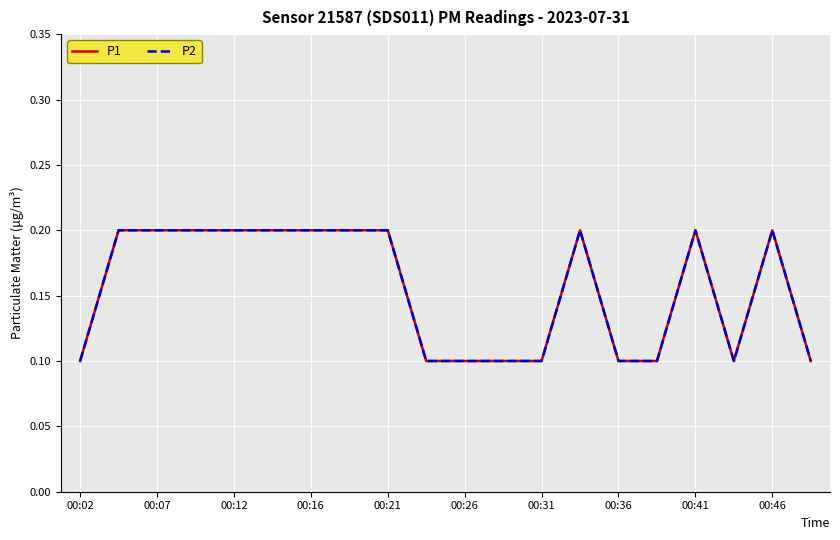

Reading left to right, list all the values displayed in this chart.

P1: 0.1	0.2	0.2	0.2	0.2	0.2	0.2	0.2	0.2	0.1	0.1	0.1	0.1	0.2	0.1	0.1	0.2	0.1	0.2	0.1
P2: 0.1	0.2	0.2	0.2	0.2	0.2	0.2	0.2	0.2	0.1	0.1	0.1	0.1	0.2	0.1	0.1	0.2	0.1	0.2	0.1